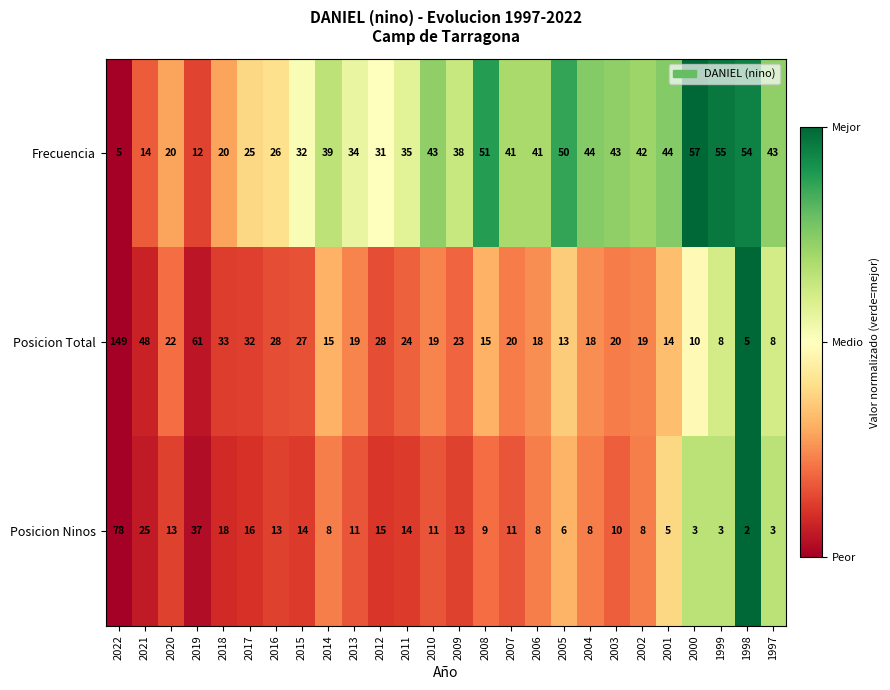

Read the Posicion Ninos value at 2017, to the nearest 5.

15